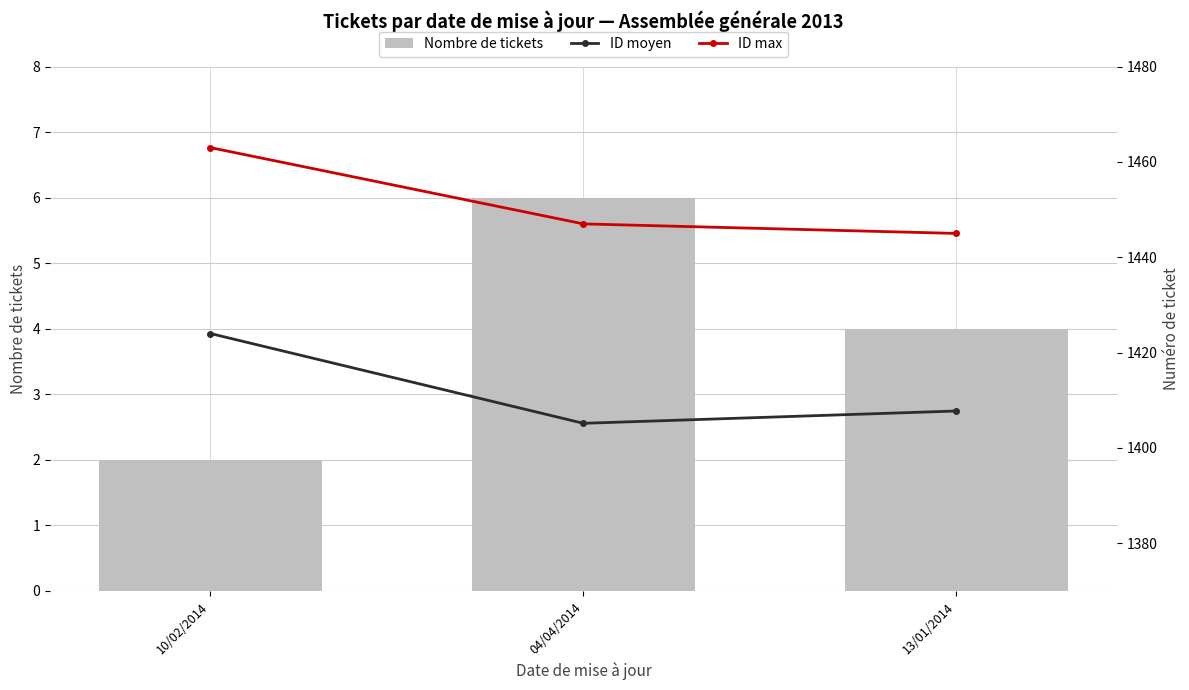

Reading left to right, transcribe all the data shown in this chart.

Nombre de tickets: 2.0	6.0	4.0
ID moyen: 1424.0	1405.2	1407.8
ID max: 1463.0	1447.0	1445.0